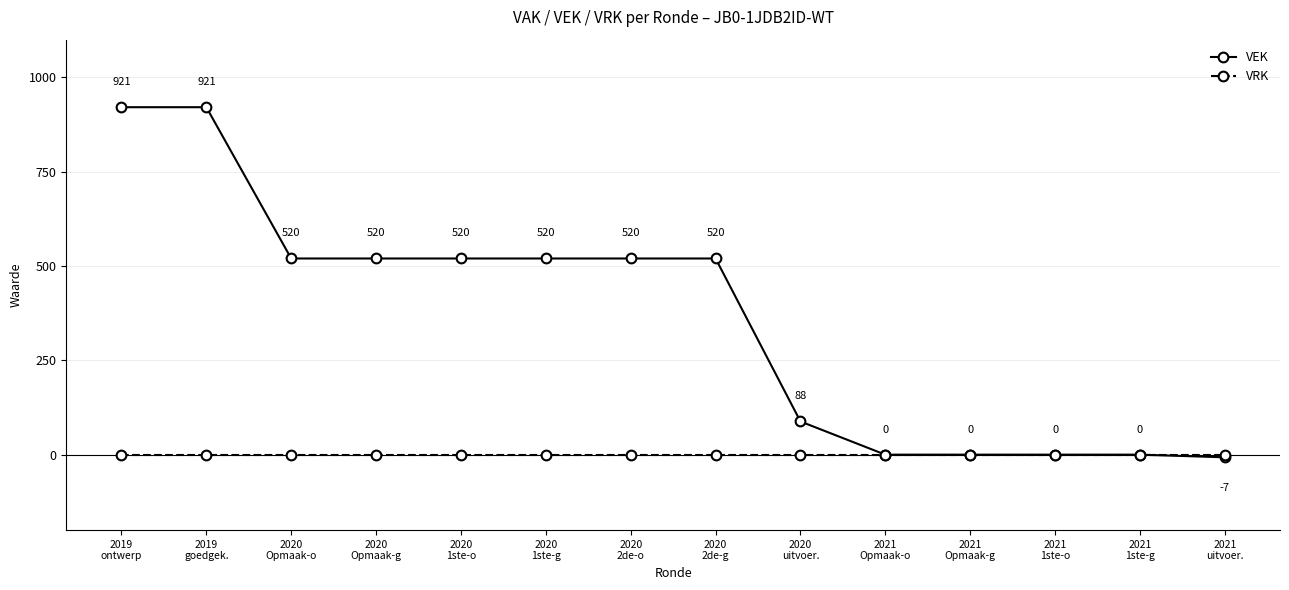

How many lines are shown in the chart?

2